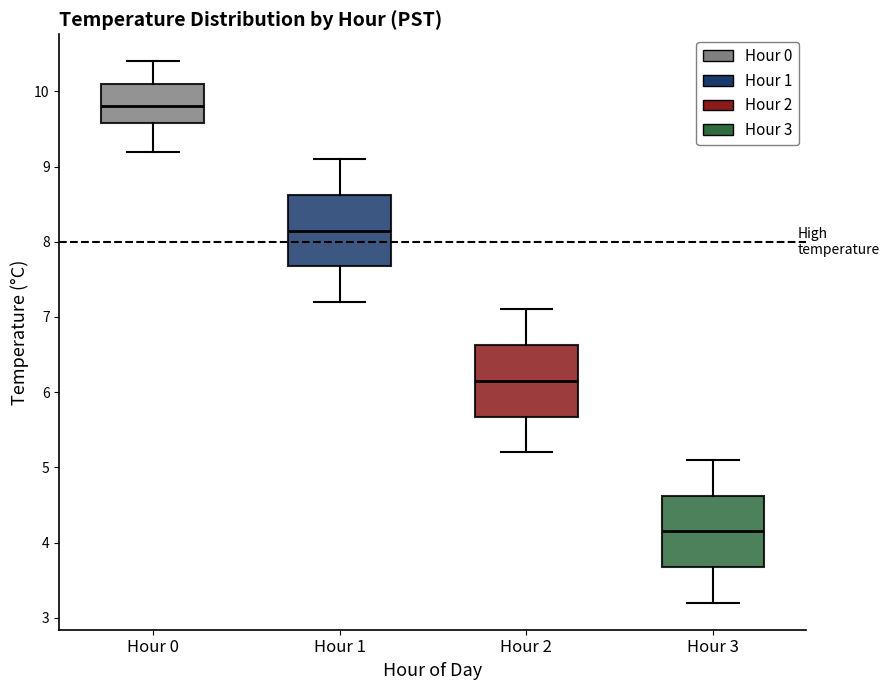

Reading left to right, read every box against the y-axis: the position of its median line, the range the box covers, and the ends of its whiskers. The values are not printed on the chart, so give them approximately, as read against the axis.

Hour 0: median 9.8, box 9.6 to 10.1, whiskers 9.2 to 10.4
Hour 1: median 8.2, box 7.7 to 8.6, whiskers 7.2 to 9.1
Hour 2: median 6.2, box 5.7 to 6.6, whiskers 5.2 to 7.1
Hour 3: median 4.2, box 3.7 to 4.6, whiskers 3.2 to 5.1